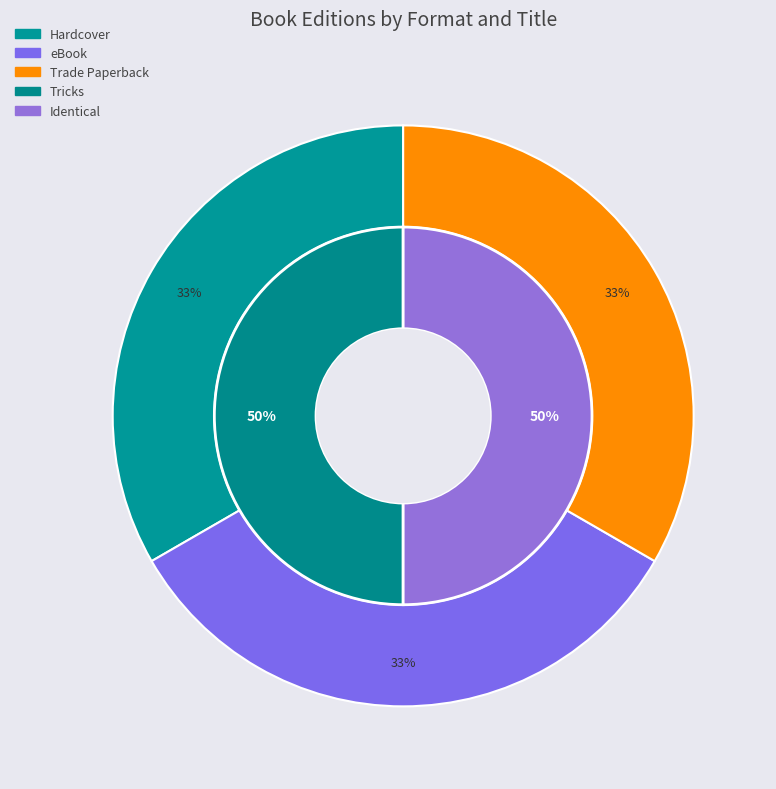

Is the sum of eBook (Tricks) and Trade Paperback (Tricks) greater than half?

No